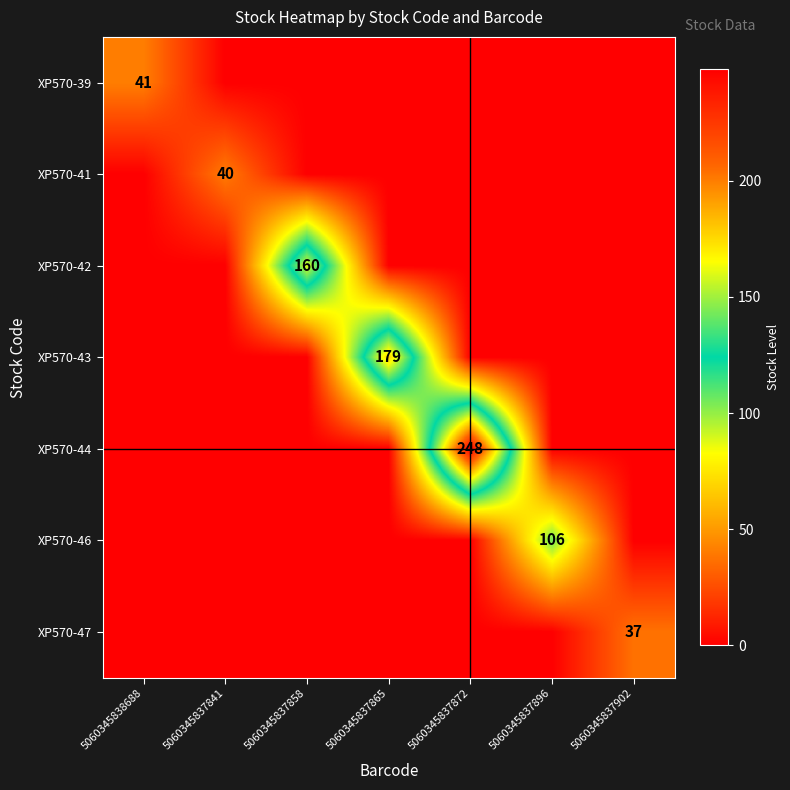

True or false: XP570-44 has a value of 76 at 5060345837872.

False